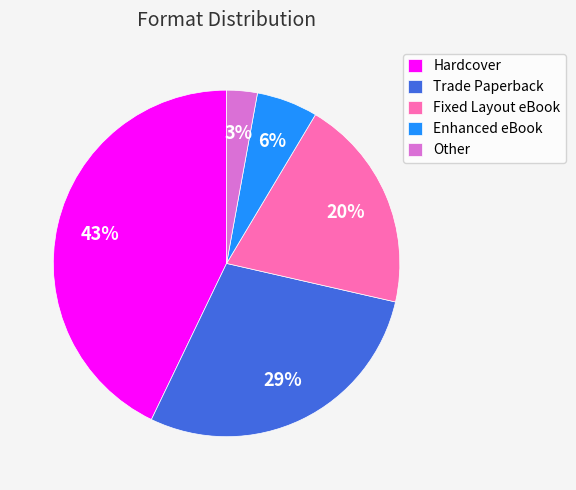

The Other slice represents 3% of the pie. True or false?

True